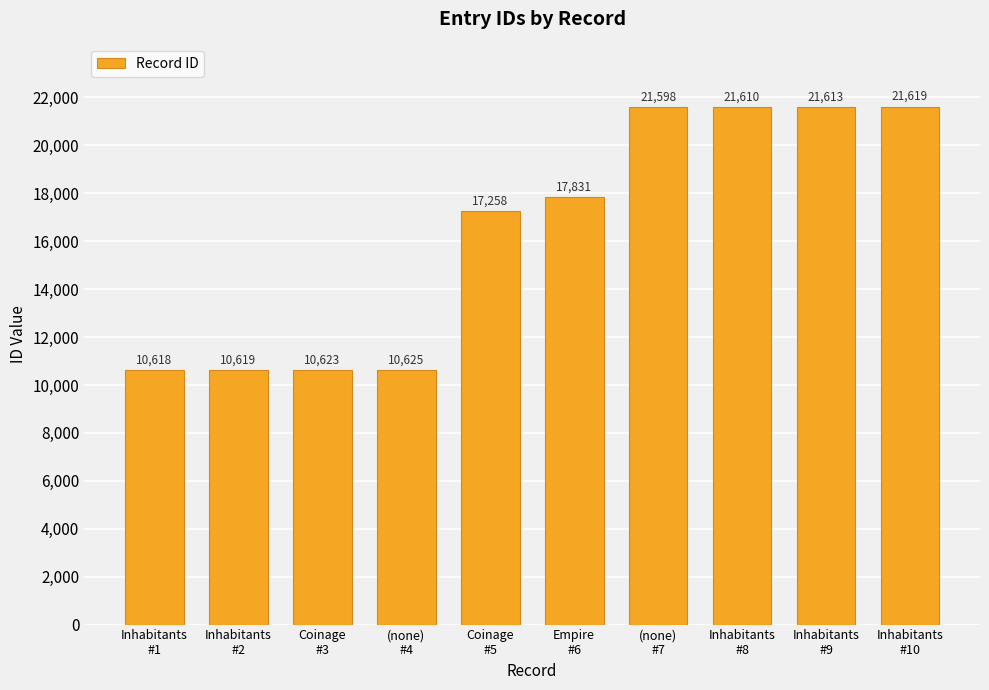

What is the label of the 8th bar from the right?

Coinage
#3